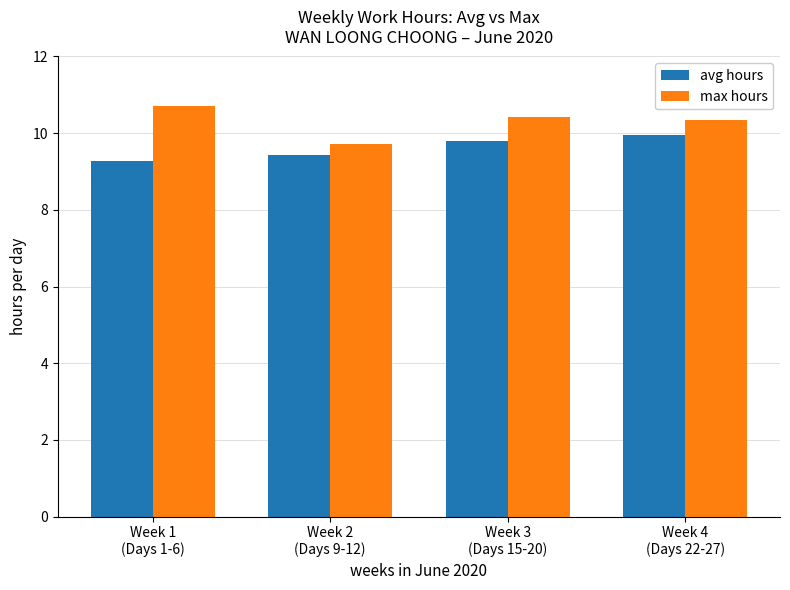

What is the label of the 2nd bar from the right?

Week 3
(Days 15-20)